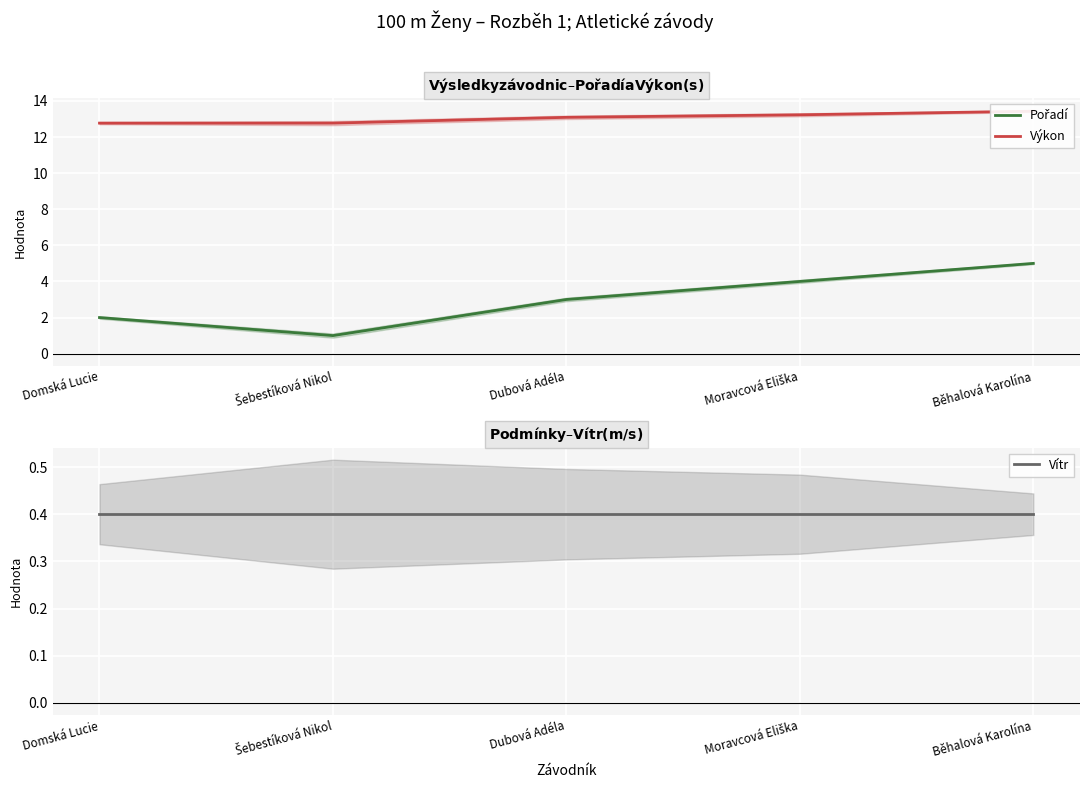

List the series in order of their overall mean, lowest first.

Vítr, Pořadí, Výkon